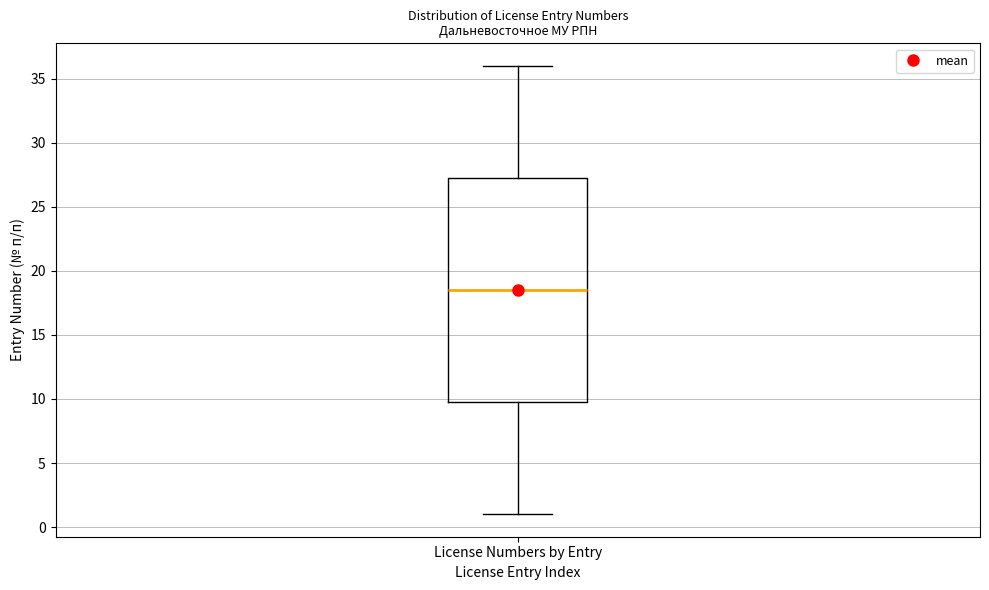

Transcribe this box plot: give where the median line is, the range the box spans, and where the two whiskers end, as read against the y-axis. The values are not printed on the chart, so give them approximately, as read against the axis.

median 18.5, box 10.0 to 27.5, whiskers 1.0 to 36.0